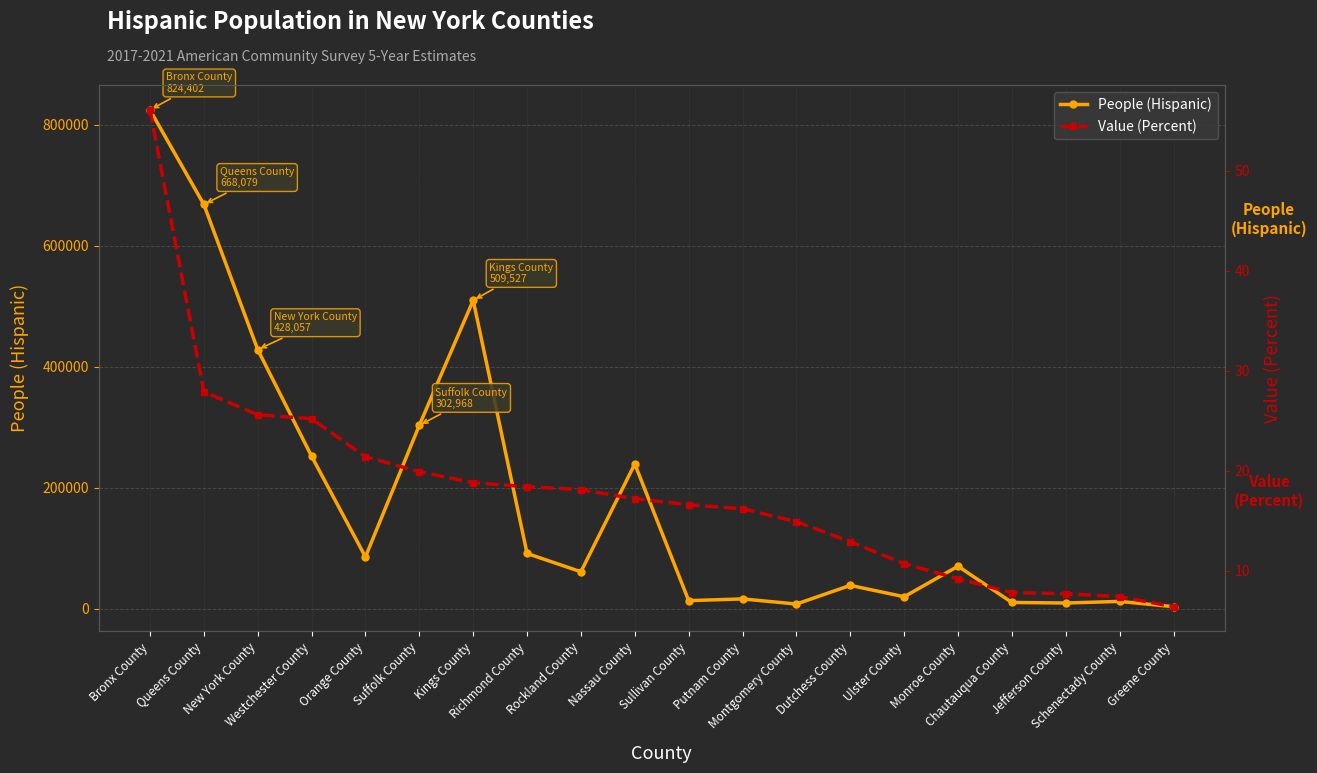

What is the difference between the People (Hispanic) values at Montgomery County and Sullivan County?

5624